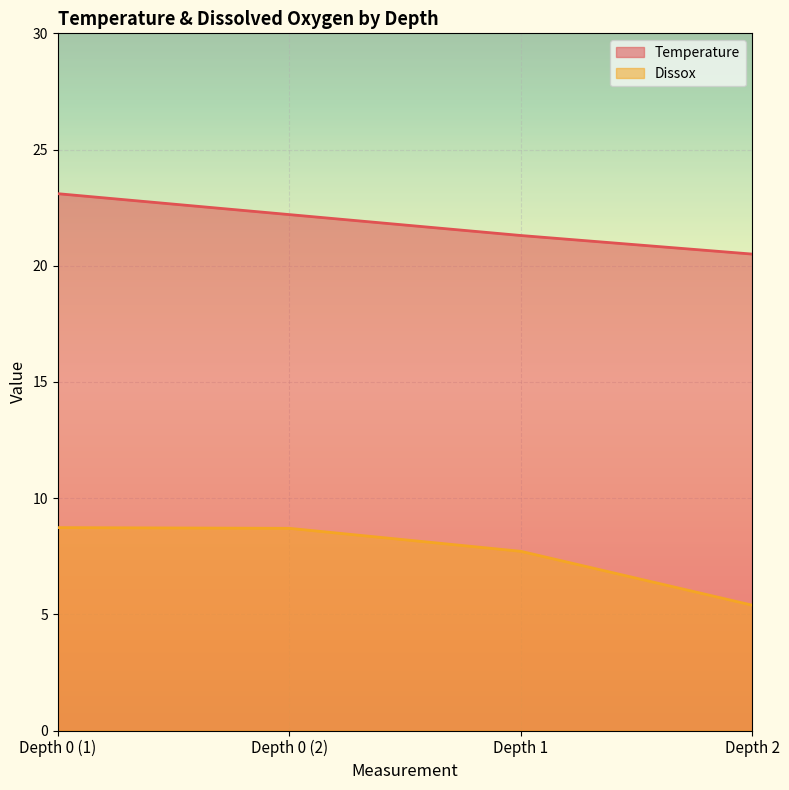

True or false: Dissox has a value of 13.2 at Depth 0 (1).

False